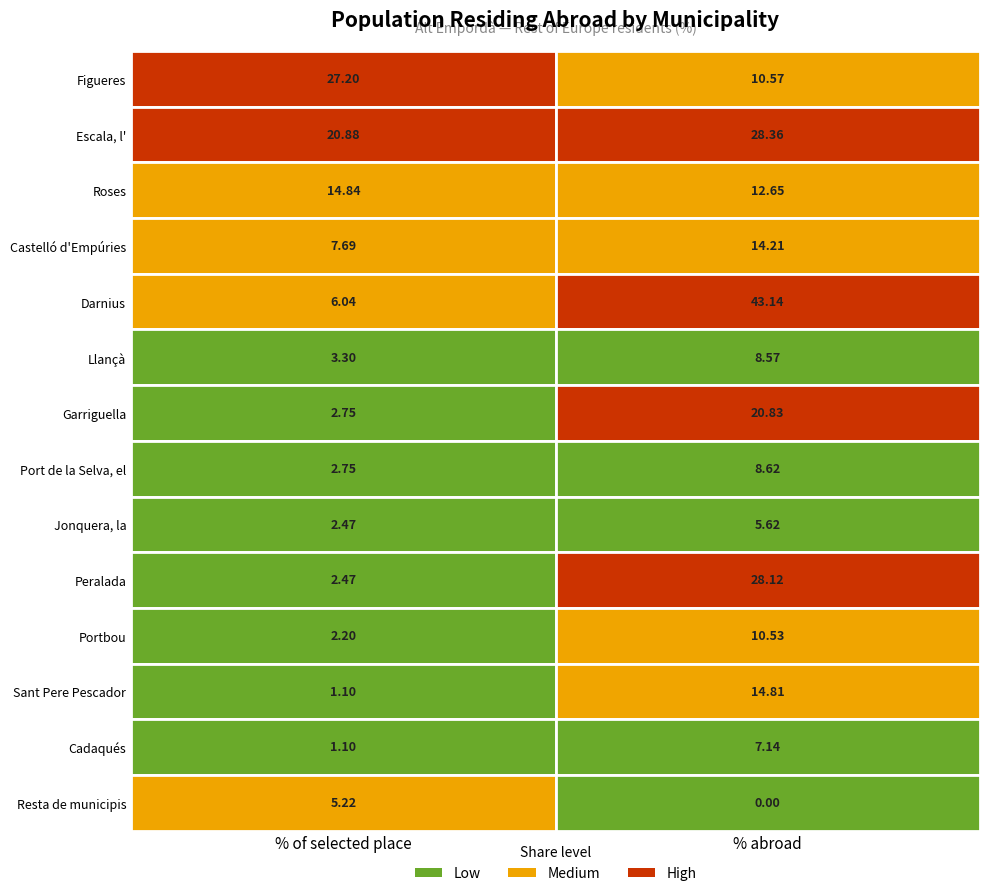

List the series in order of their peak value, lowest first.

Resta de municipis, Jonquera, la, Cadaqués, Llançà, Port de la Selva, el, Portbou, Castelló d'Empúries, Sant Pere Pescador, Roses, Garriguella, Figueres, Peralada, Escala, l', Darnius